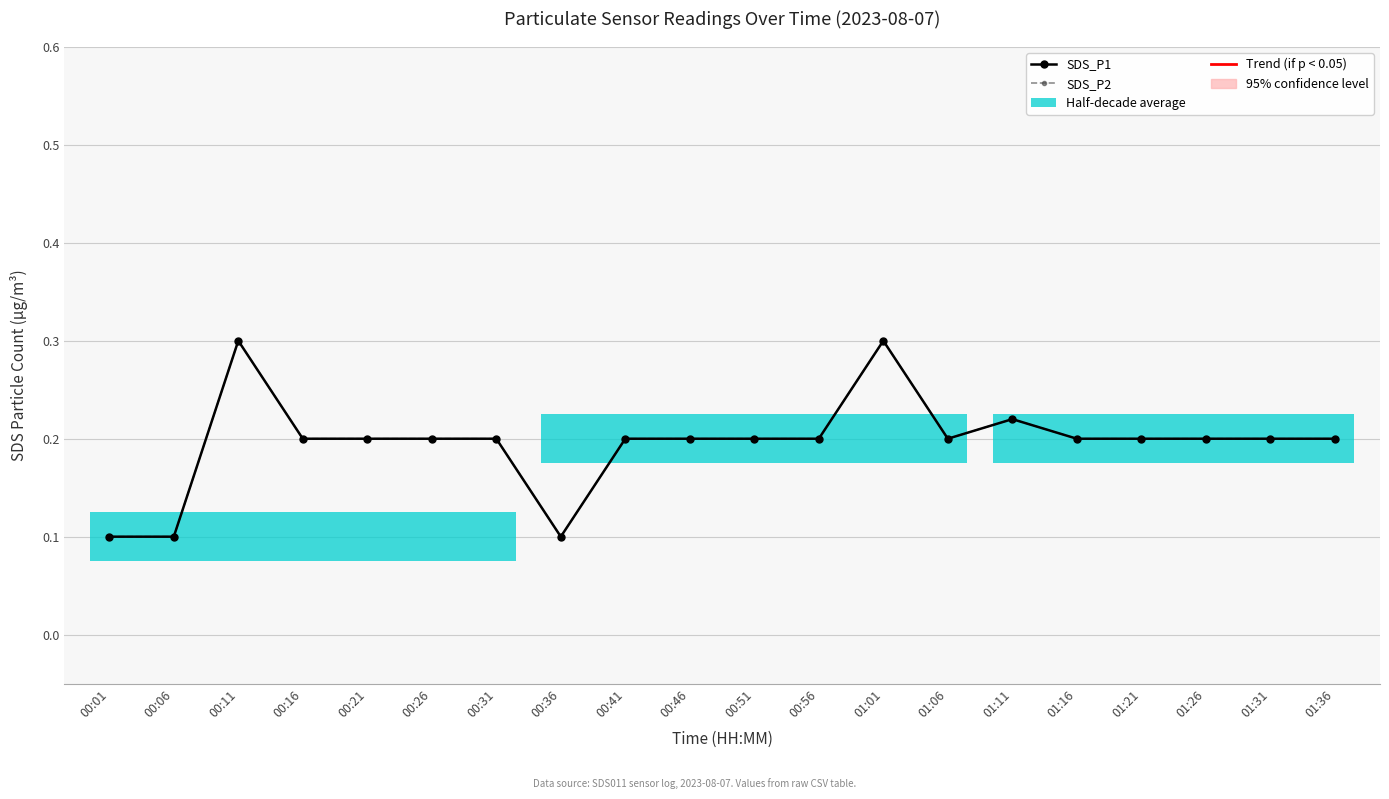

Which has a higher value, 00:36 or 01:01?

01:01